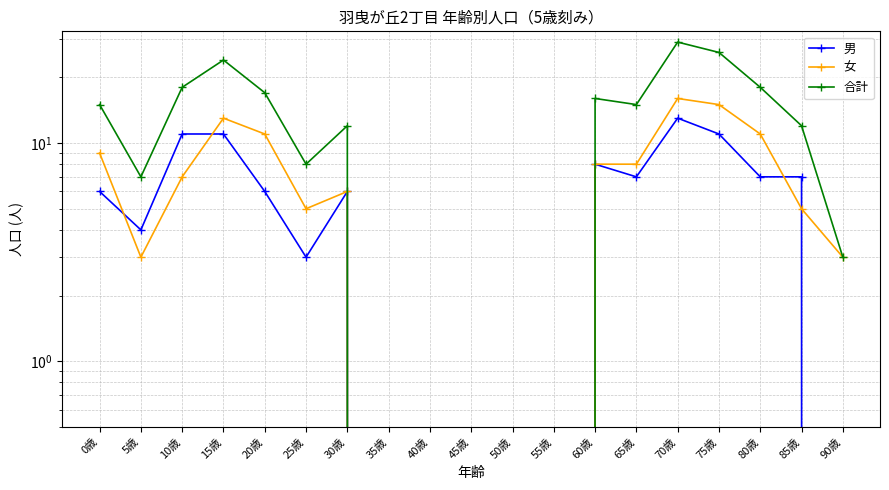

Which label corresponds to the largest value in the chart?

70歳